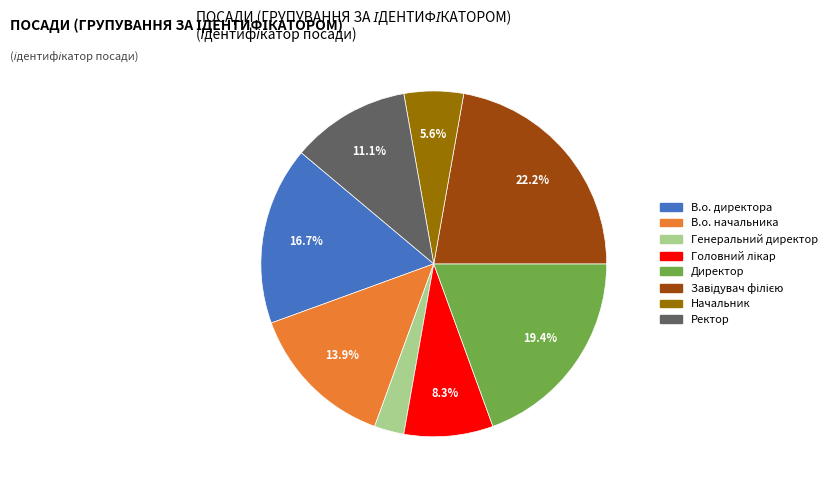

Which slice is the smallest?

Генеральний директор